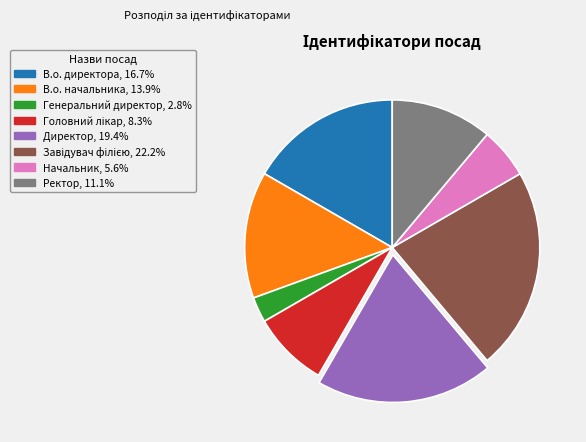

Does Начальник represent more than half of the total?

No